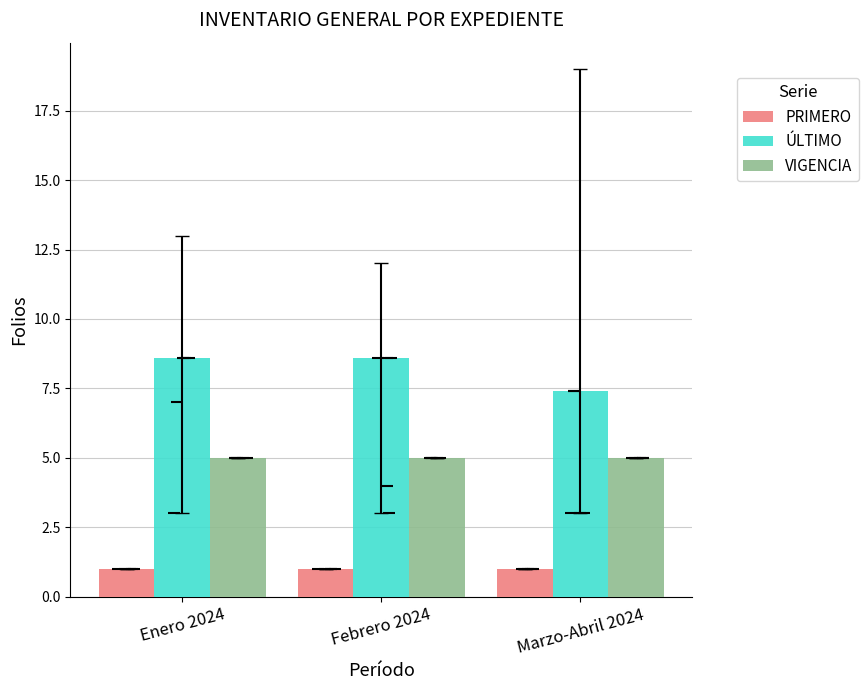

What is the sum of the PRIMERO values at Enero 2024 and Febrero 2024?

2.0